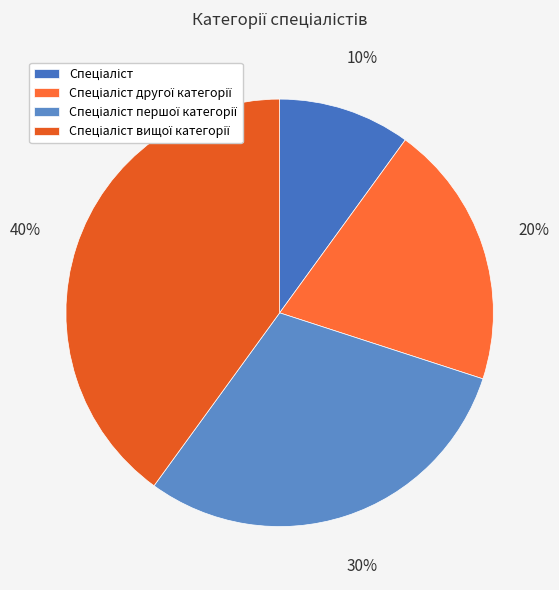

To the nearest percent, what percentage of the pie is Спеціаліст першої категорії?

30%